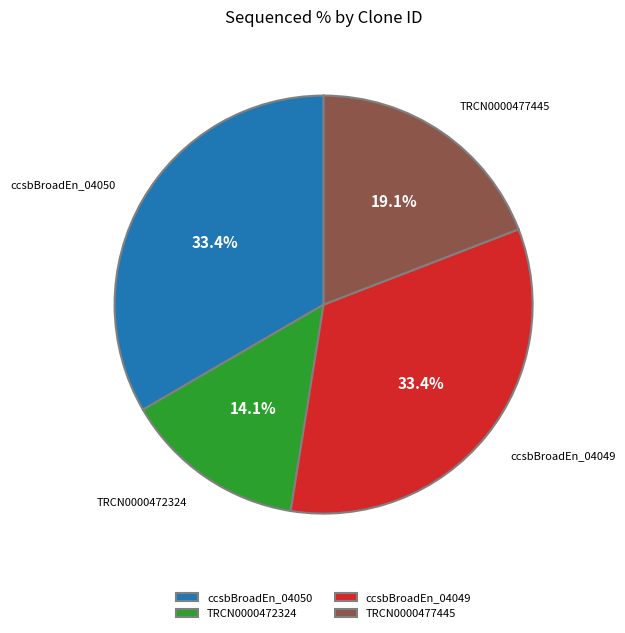

Does any single category account for the majority?

No